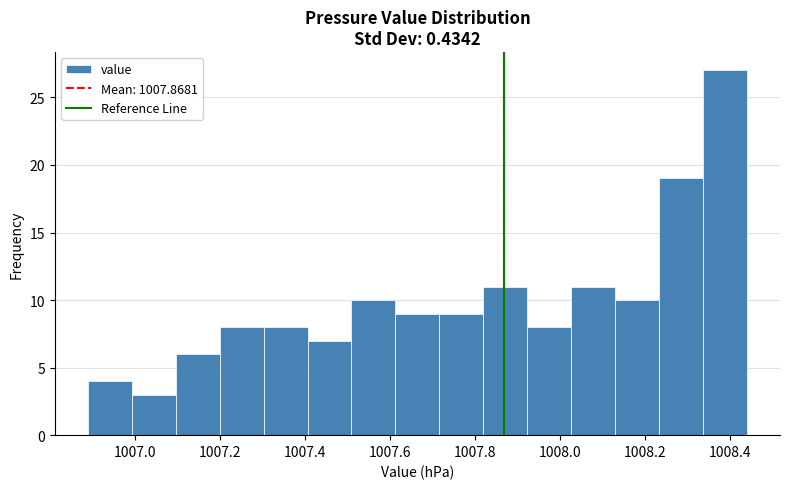

Reading left to right, list every bar in this chart as the range it spans on the x-axis followed by its height. Neither the bar edges nor the heights are printed on the chart, so give them approximately, as read against the axes.

1006.90 to 1007.00: 4
1007.00 to 1007.10: 3
1007.10 to 1007.20: 6
1007.20 to 1007.30: 8
1007.30 to 1007.40: 8
1007.40 to 1007.52: 7
1007.52 to 1007.62: 10
1007.62 to 1007.72: 9
1007.72 to 1007.82: 9
1007.82 to 1007.92: 11
1007.92 to 1008.02: 8
1008.02 to 1008.14: 11
1008.14 to 1008.24: 10
1008.24 to 1008.34: 19
1008.34 to 1008.44: 27